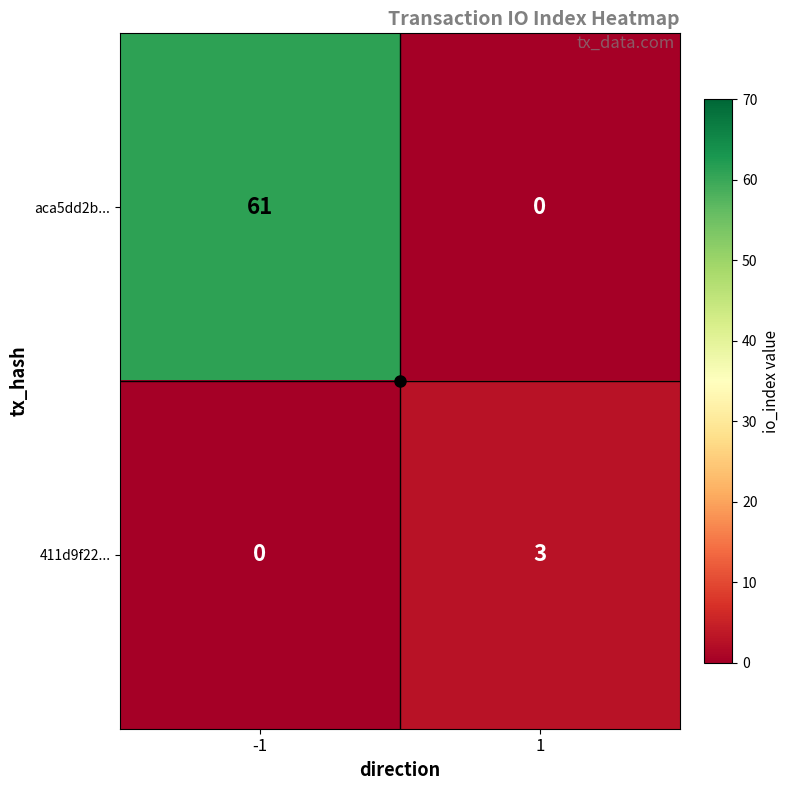

How many values in 411d9f22... are above zero?

1